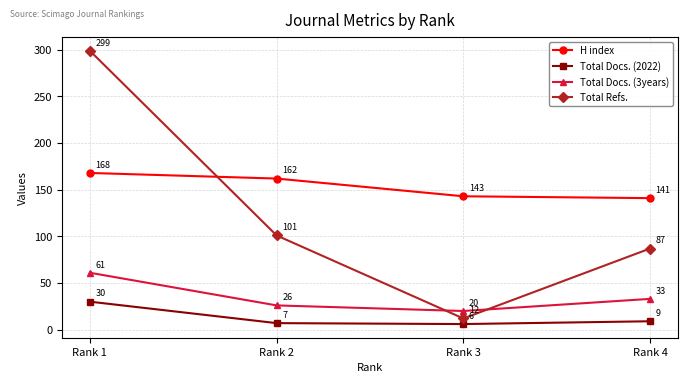

Where does the H index series first go above 162?

Rank 1